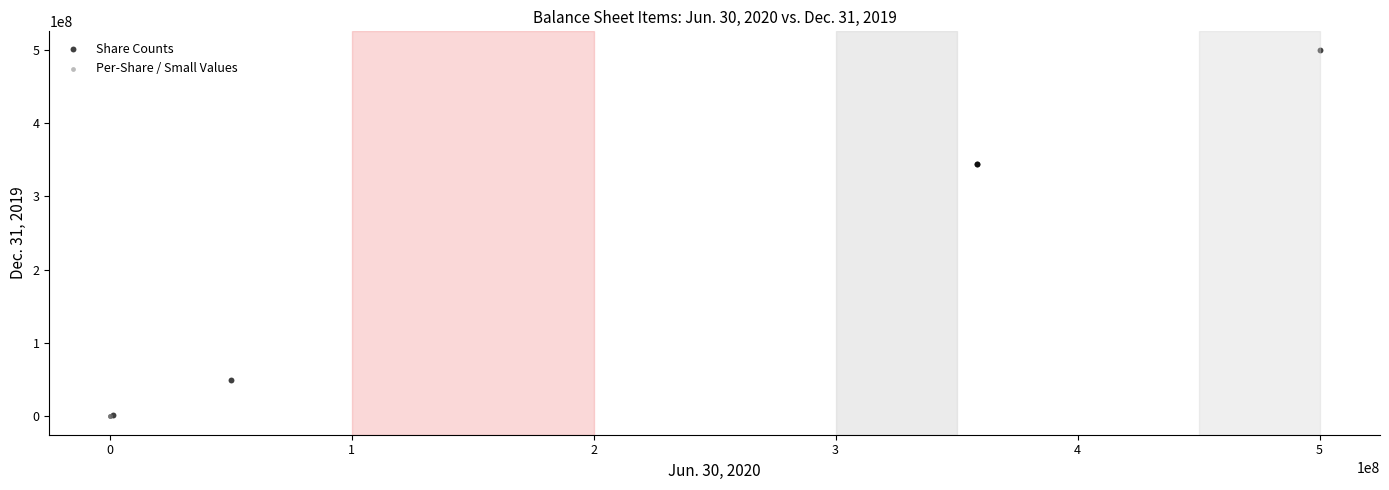

Which series contains the highest Y value?

Share Counts